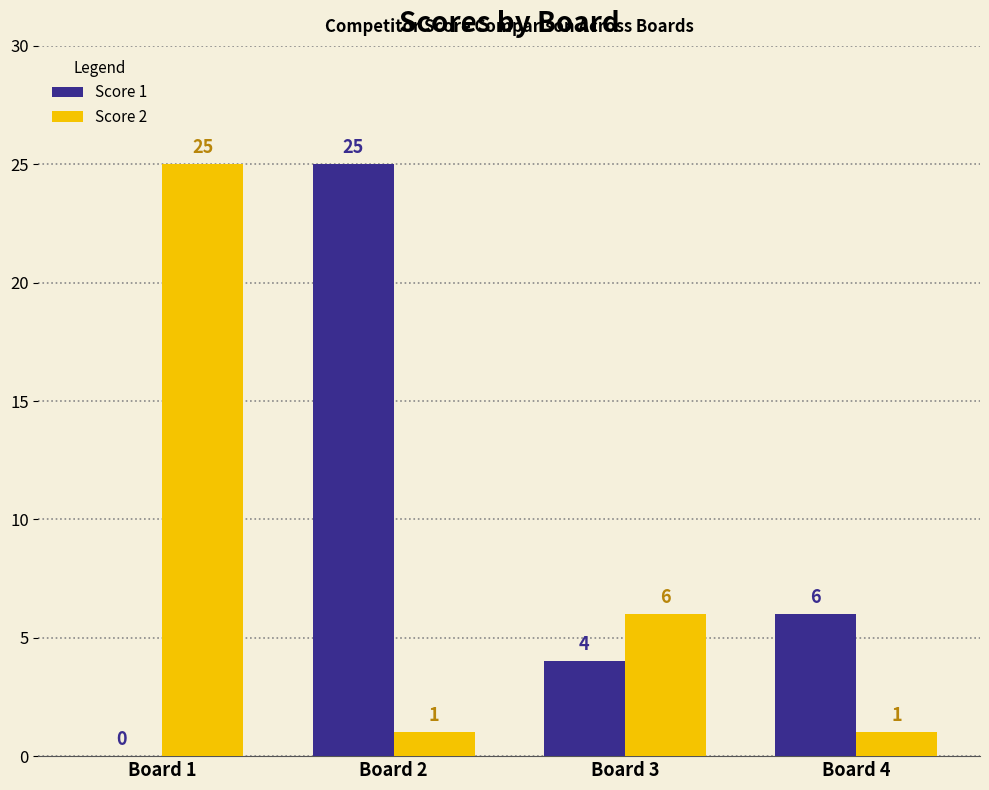

What are all the series names shown in the legend?

Score 1, Score 2